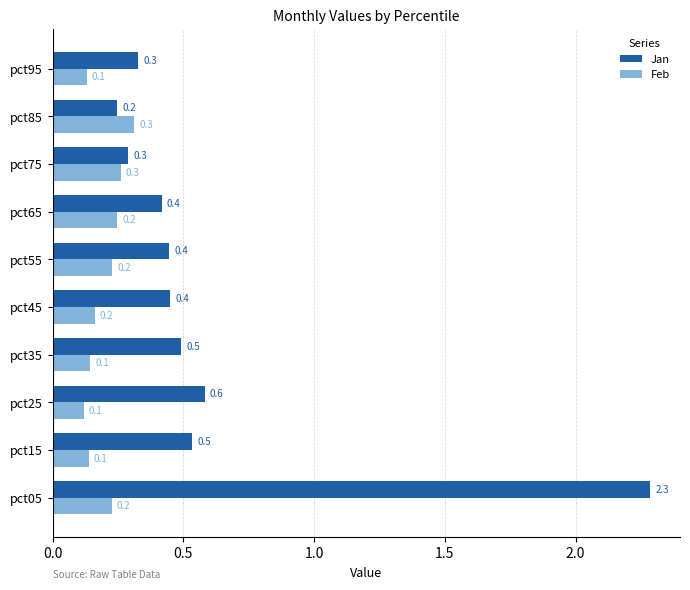

What is the sum of all Jan values?

6.1